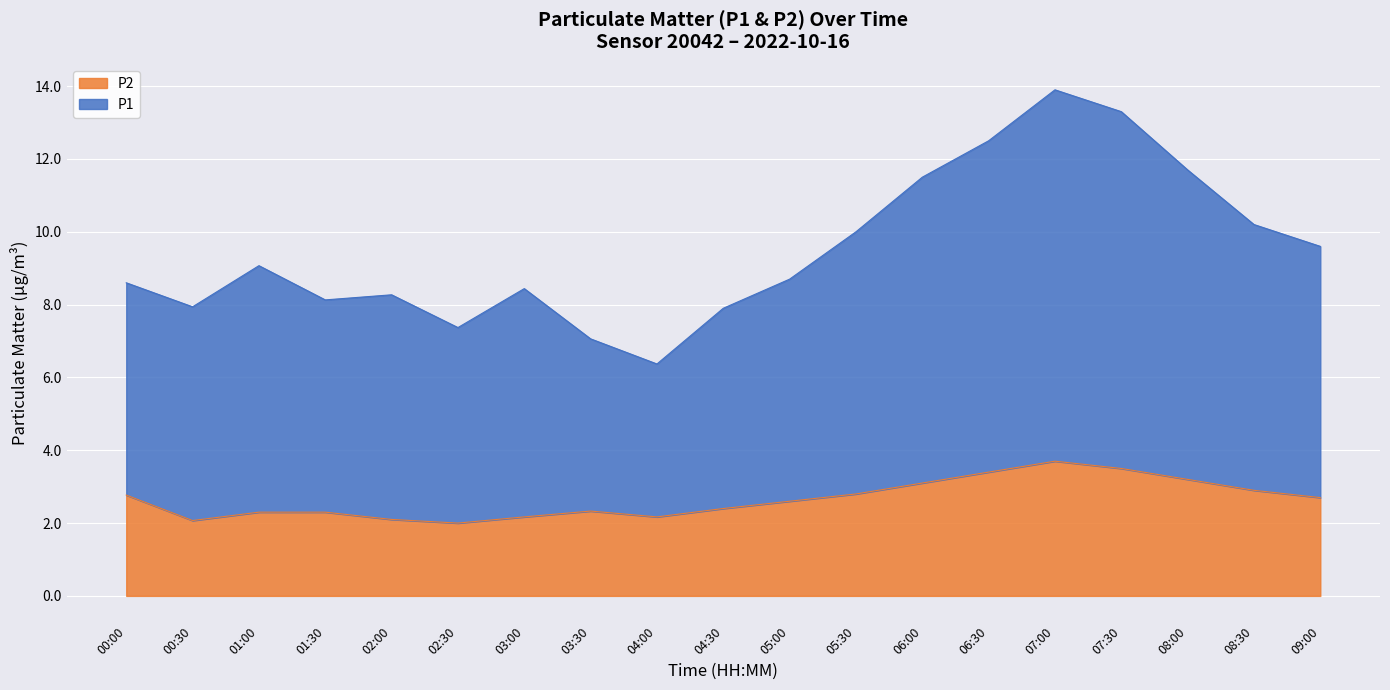

What is the label of the 12th point from the left?

05:30